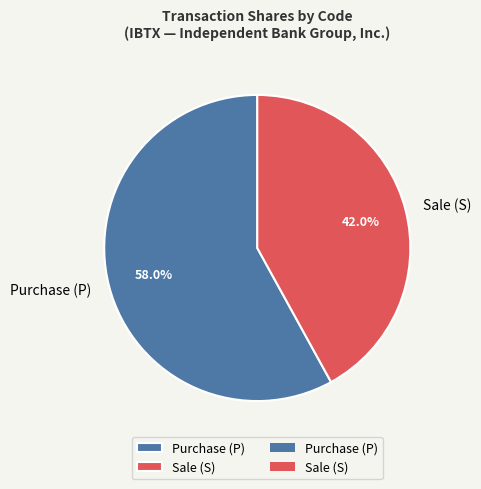

Is there any slice that represents more than half of the pie?

Yes